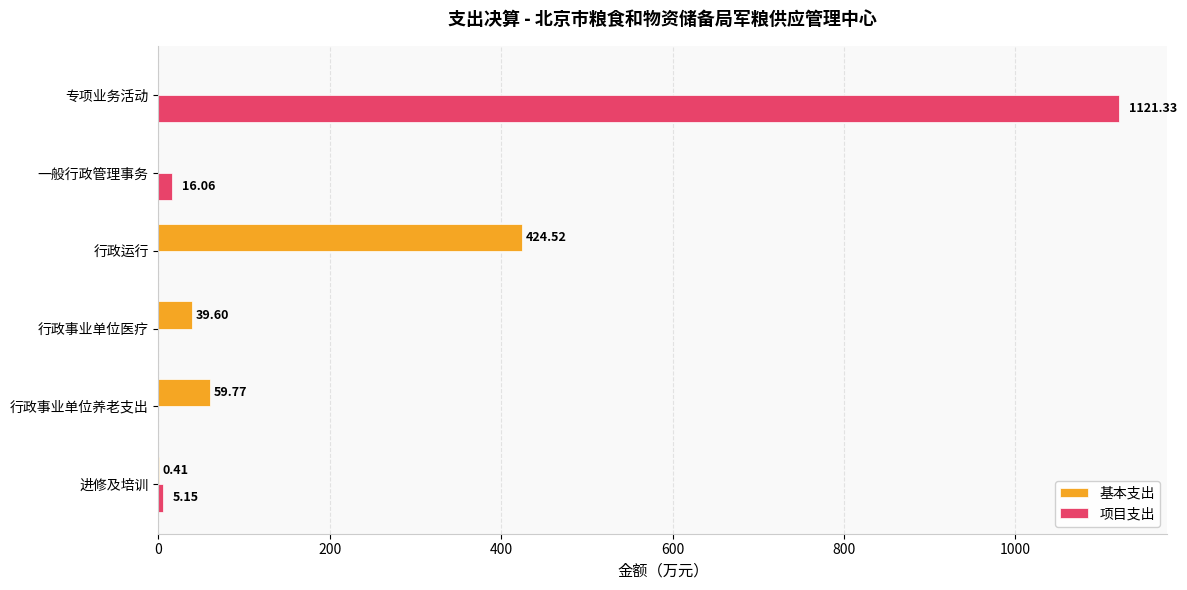

At which label does 项目支出 reach its peak?

专项业务活动